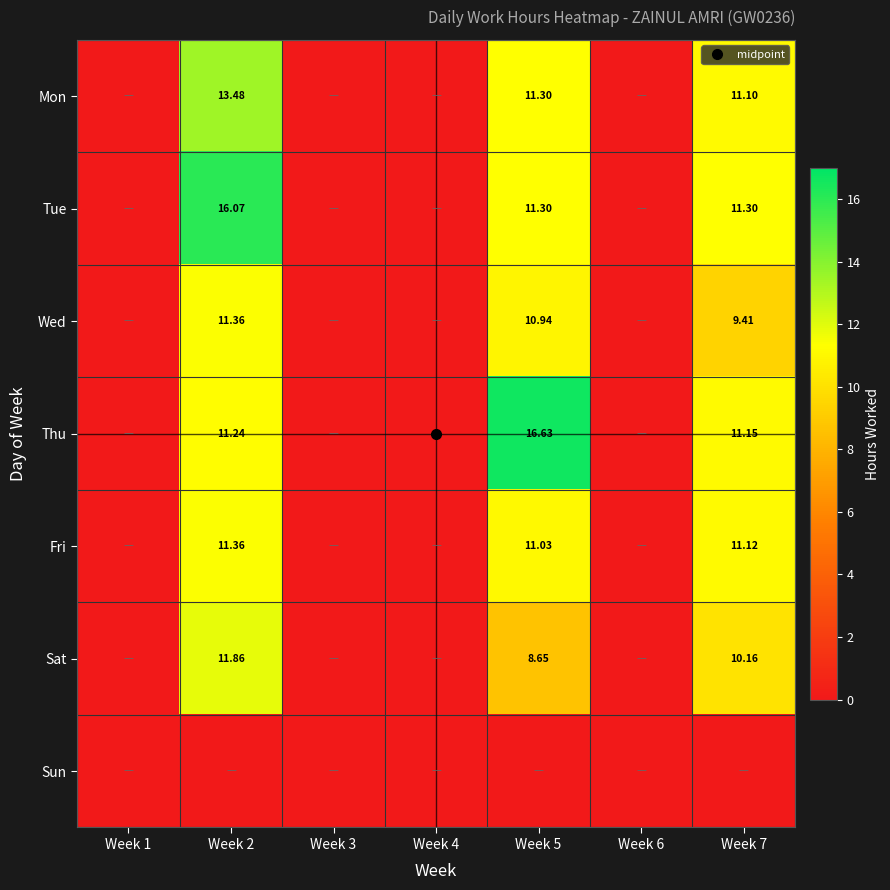

How many distinct data groups are displayed?

7